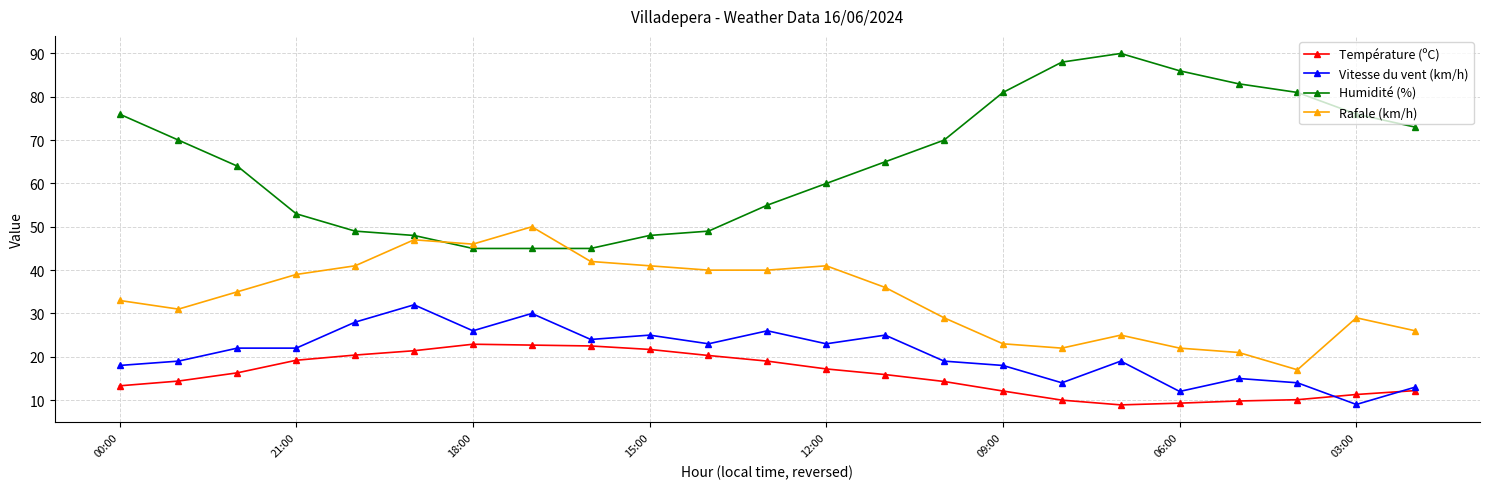

Is this an area chart (filled region under the line)?

No